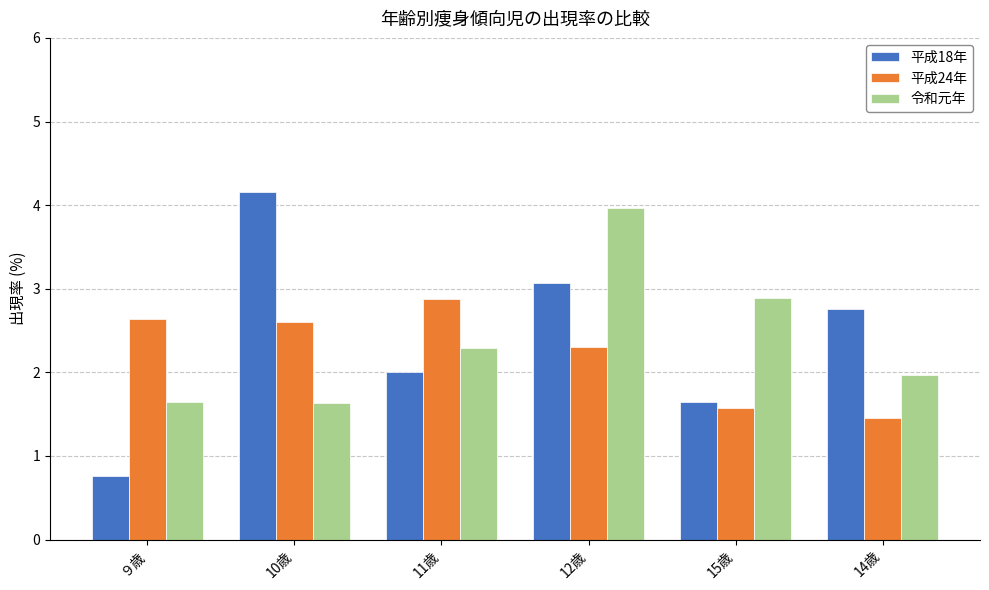

At which category is the sum across all series the highest?

12歳